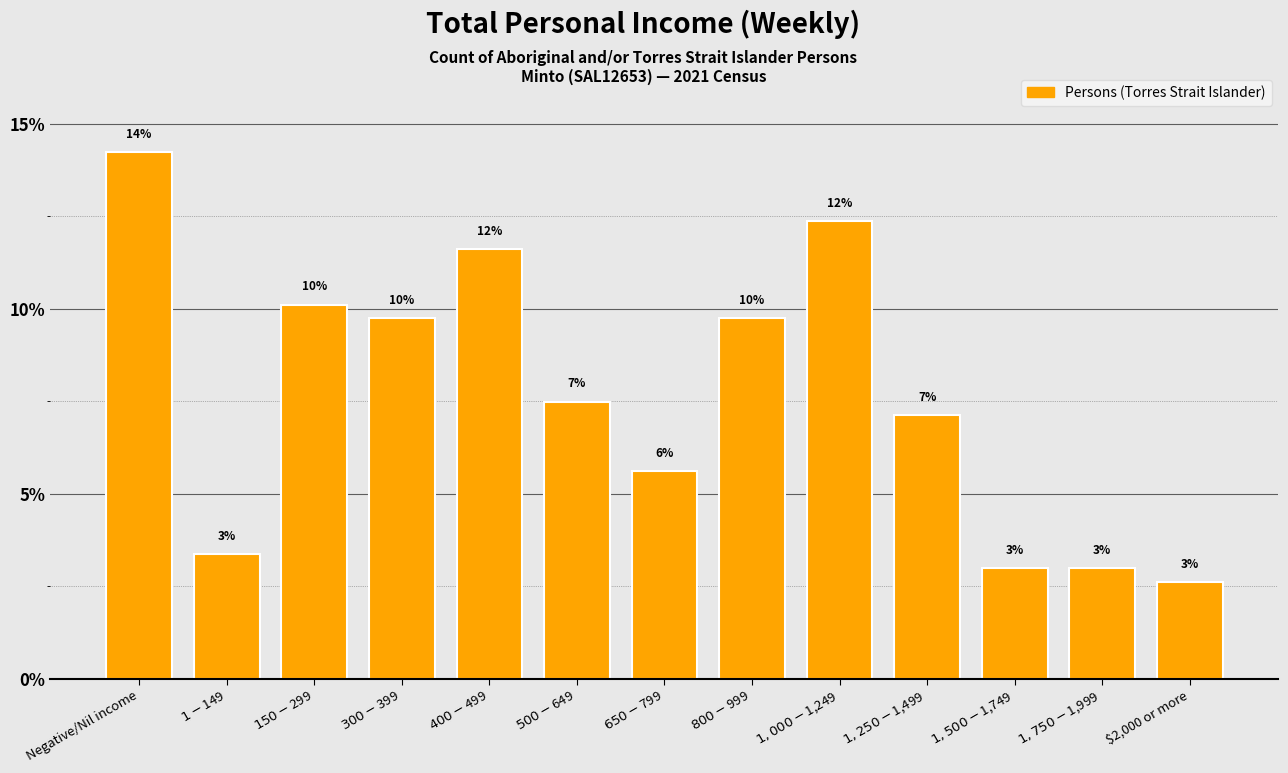

Are the bars horizontal?

No